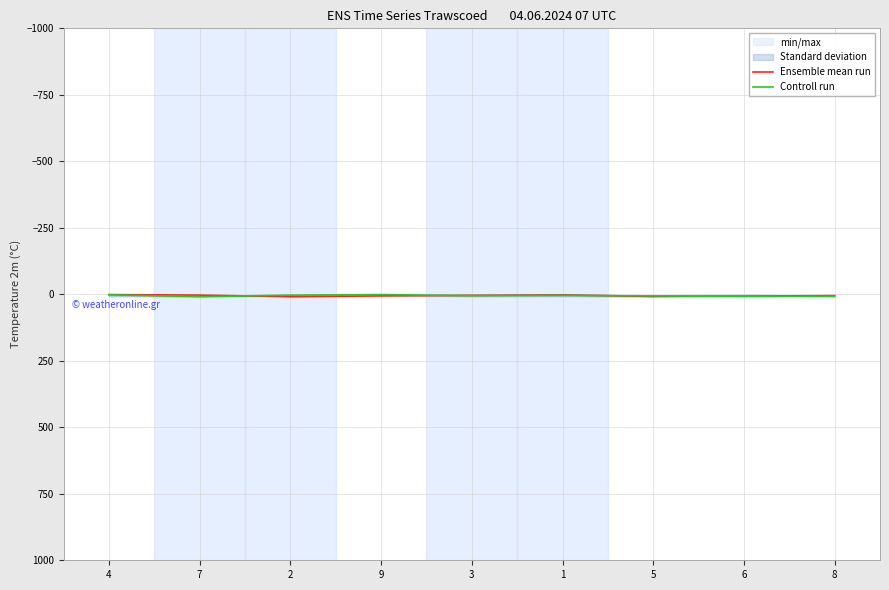

Where does the Ensemble mean run series first go above 5?

2